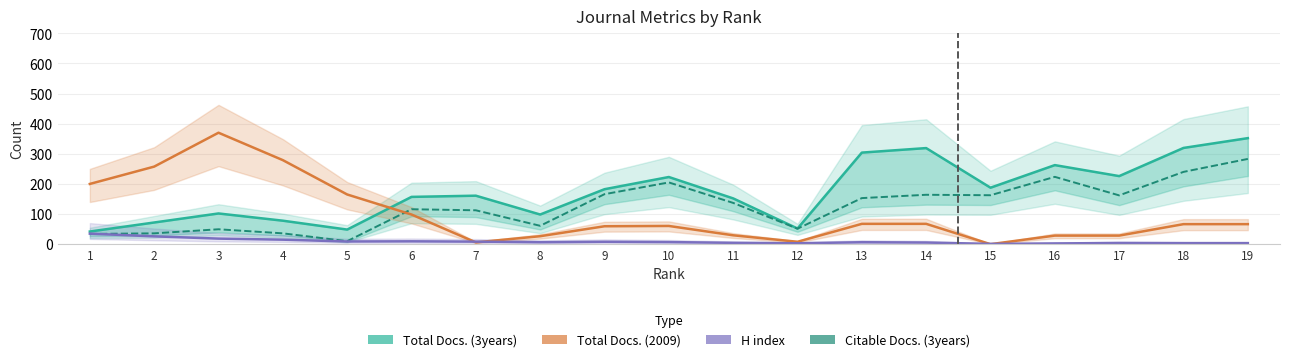

Does the chart display data point markers on the line(s)?

No